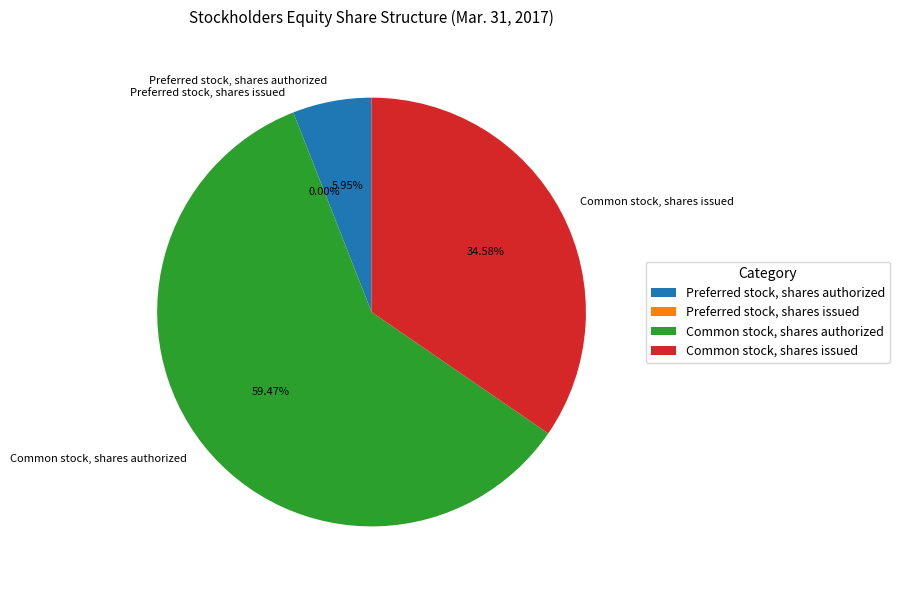

How many segments does this pie chart have?

4